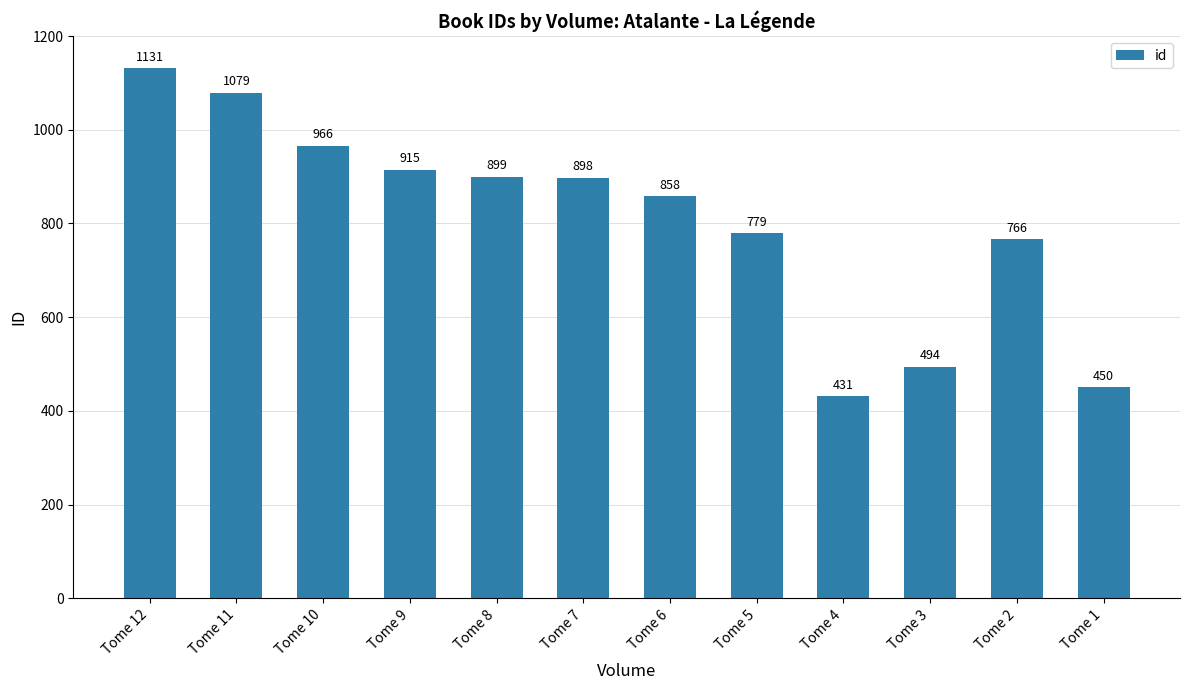

Does the chart contain stacked bars?

No